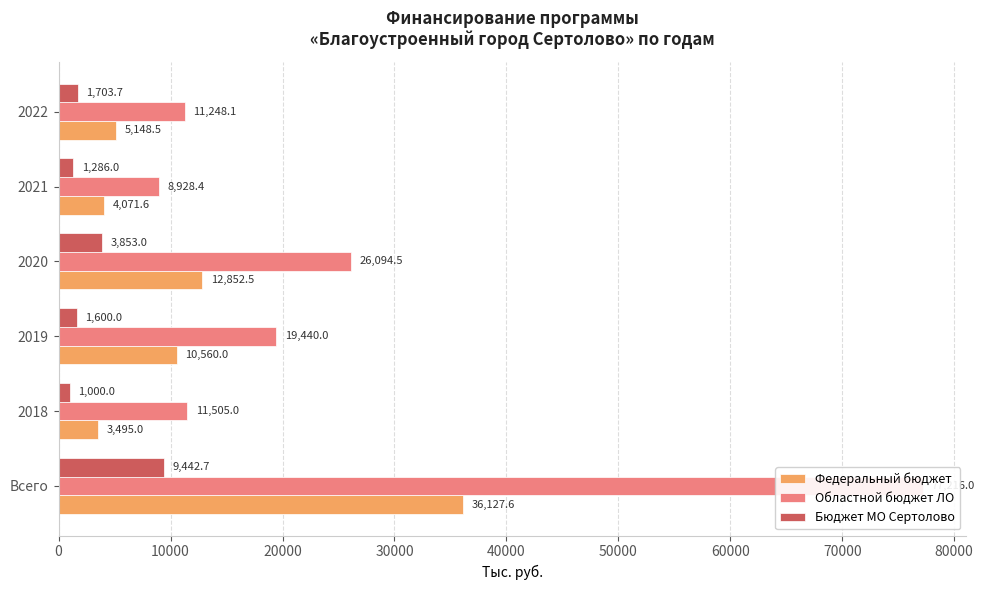

Between 2019 and 2021, which series saw the biggest shift?

Областной бюджет ЛО